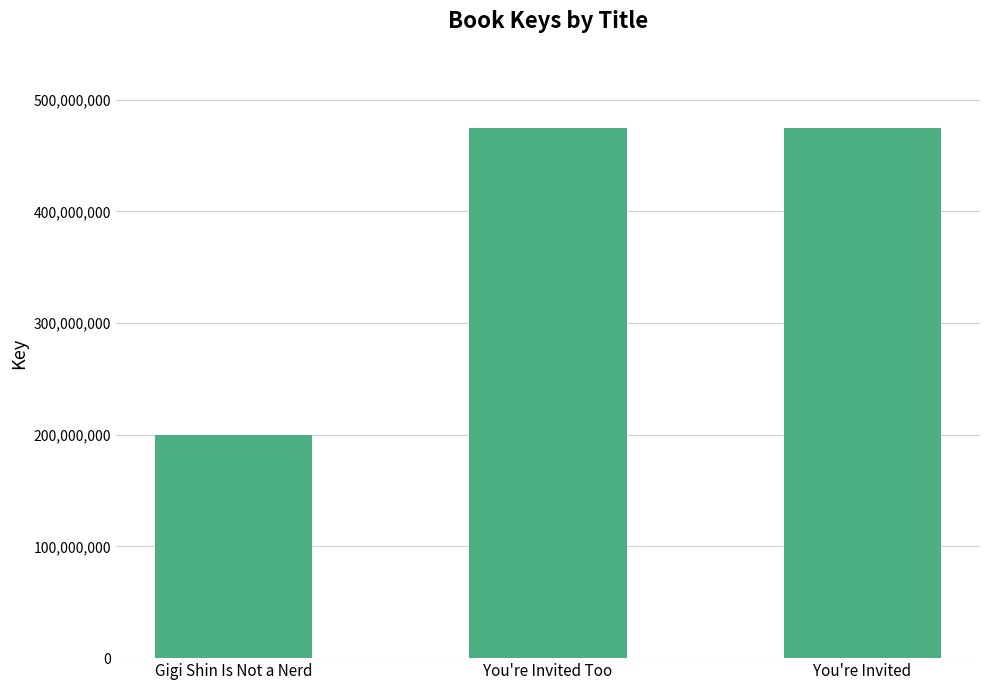

What is the maximum value shown in the chart?

474430568